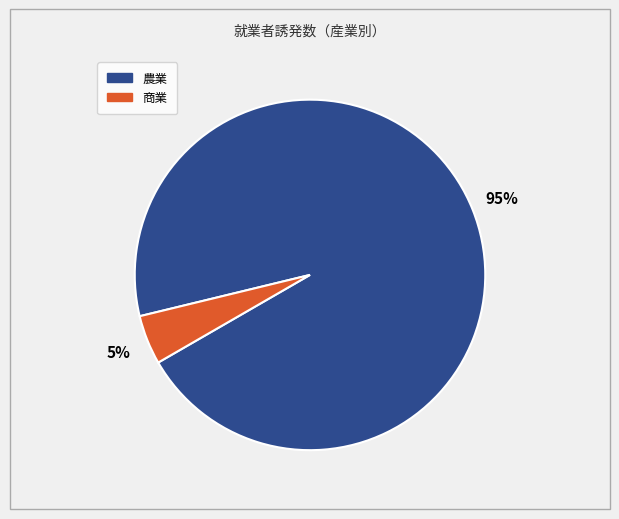

Does any single category account for the majority?

Yes